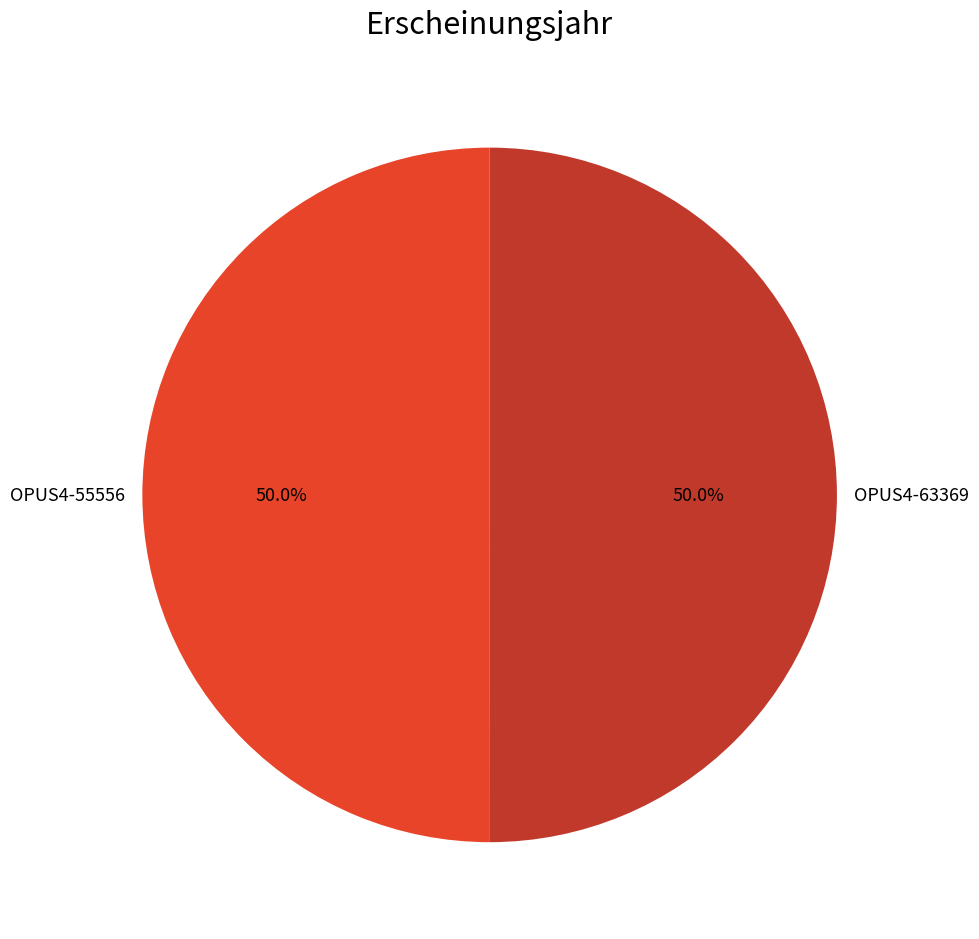

To the nearest percent, what is the average slice percentage?

50%